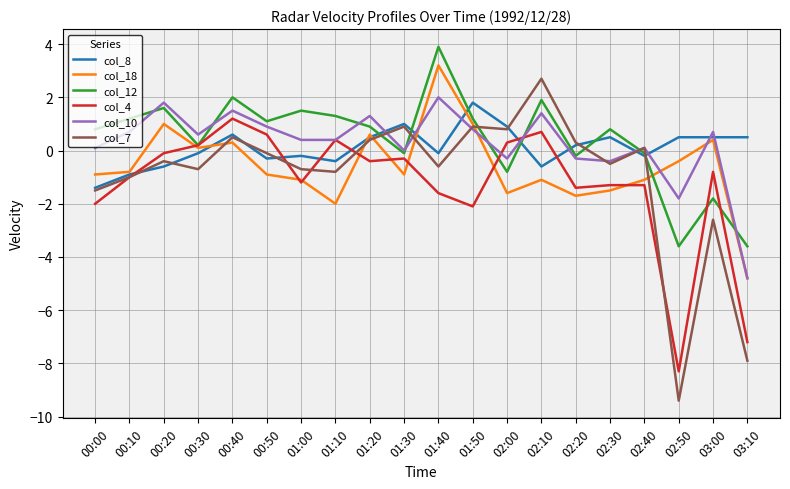

What is the sum of all col_12 values?

8.2